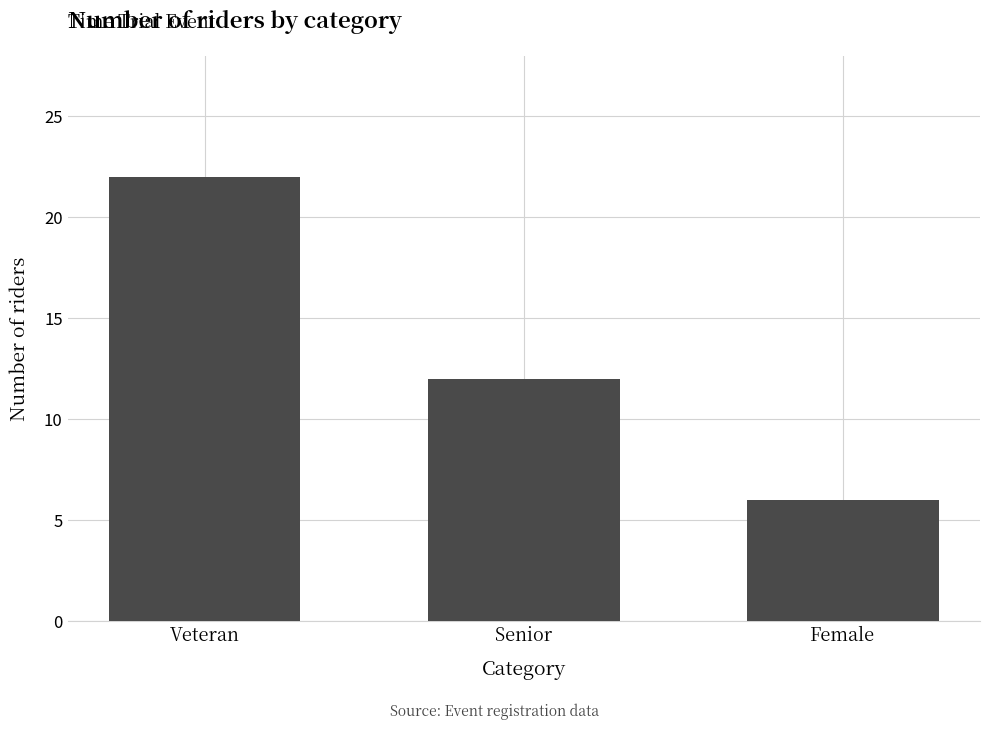

Reading right to left, extract all data points from this chart.

Female=6	Senior=12	Veteran=22